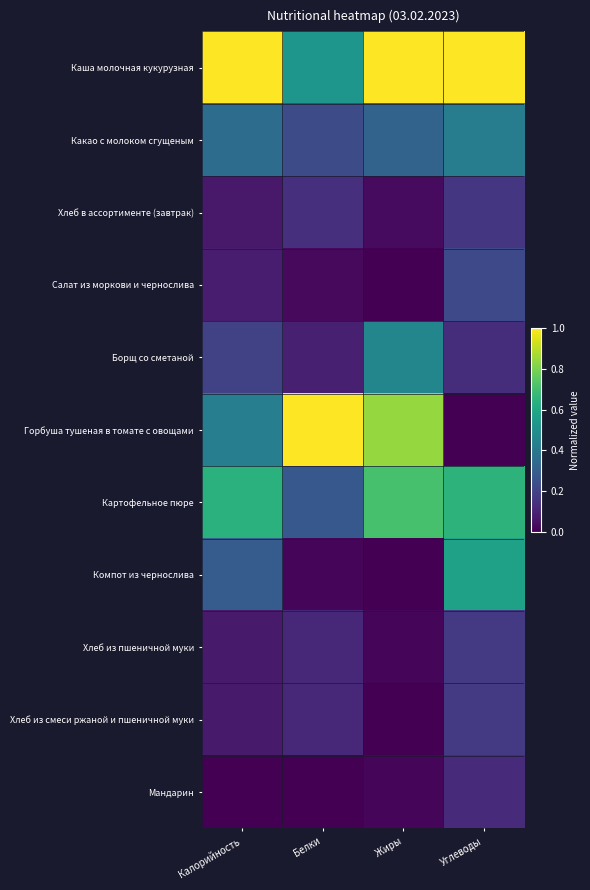

Reading left to right, extract all data points from this chart.

Каша молочная кукурузная: Калорийность=1.0	Белки=0.5	Жиры=1.0	Углеводы=1.0
Какао с молоком сгущеным: Калорийность=0.4	Белки=0.2	Жиры=0.3	Углеводы=0.4
Хлеб в ассортименте (завтрак): Калорийность=0.1	Белки=0.1	Жиры=0.0	Углеводы=0.2
Салат из моркови и чернослива: Калорийность=0.1	Белки=0.0	Жиры=0.0	Углеводы=0.2
Борщ со сметаной: Калорийность=0.2	Белки=0.1	Жиры=0.5	Углеводы=0.1
Горбуша тушеная в томате с овощами: Калорийность=0.4	Белки=1.0	Жиры=0.8	Углеводы=0.0
Картофельное пюре: Калорийность=0.6	Белки=0.3	Жиры=0.7	Углеводы=0.6
Компот из чернослива: Калорийность=0.3	Белки=0.0	Жиры=0.0	Углеводы=0.6
Хлеб из пшеничной муки: Калорийность=0.1	Белки=0.1	Жиры=0.0	Углеводы=0.2
Хлеб из смеси ржаной и пшеничной муки: Калорийность=0.1	Белки=0.1	Жиры=0.0	Углеводы=0.2
Мандарин: Калорийность=0.0	Белки=0.0	Жиры=0.0	Углеводы=0.1